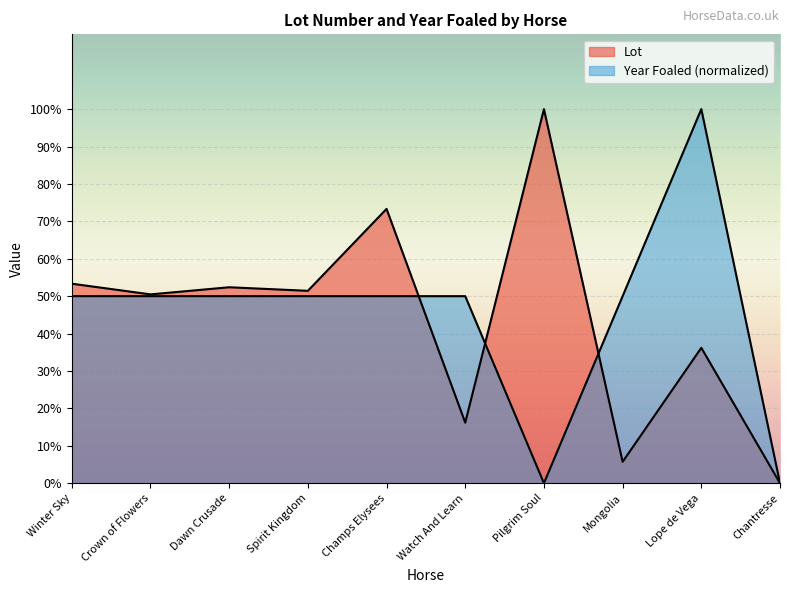

Which has a higher value, Mongolia or Watch And Learn?

Watch And Learn